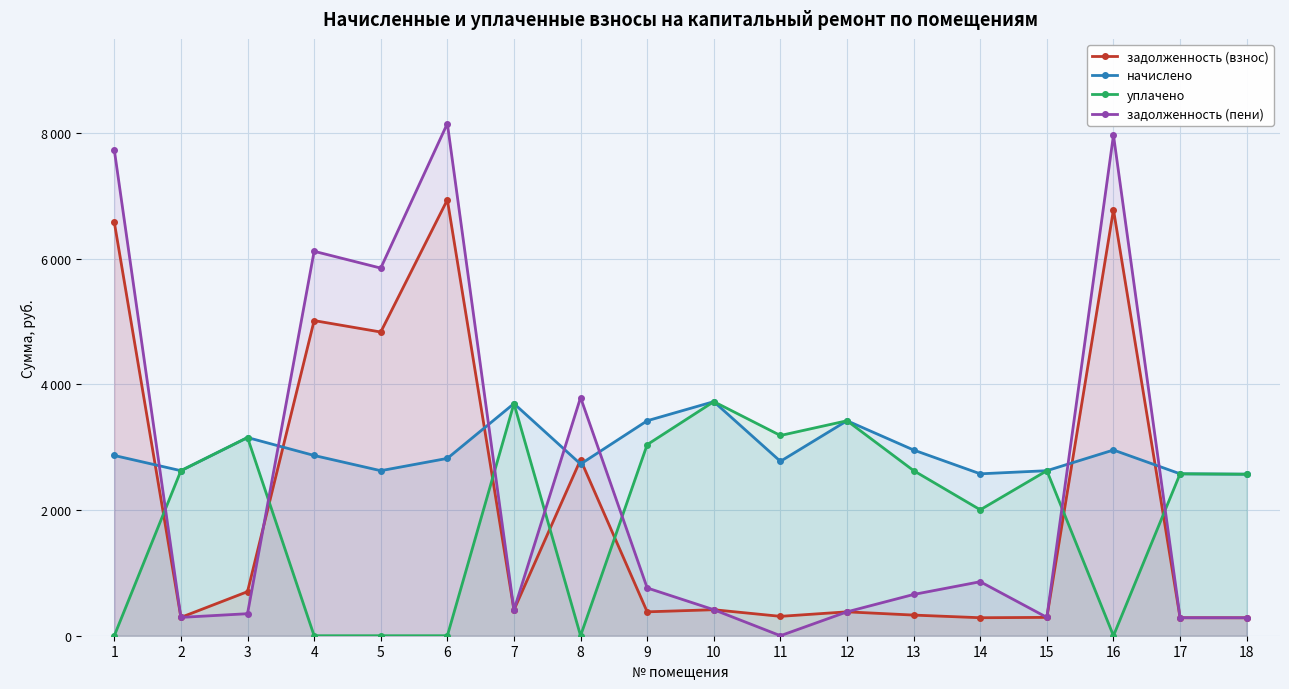

What is the highest value of the задолженность (взнос) series?

6938.9